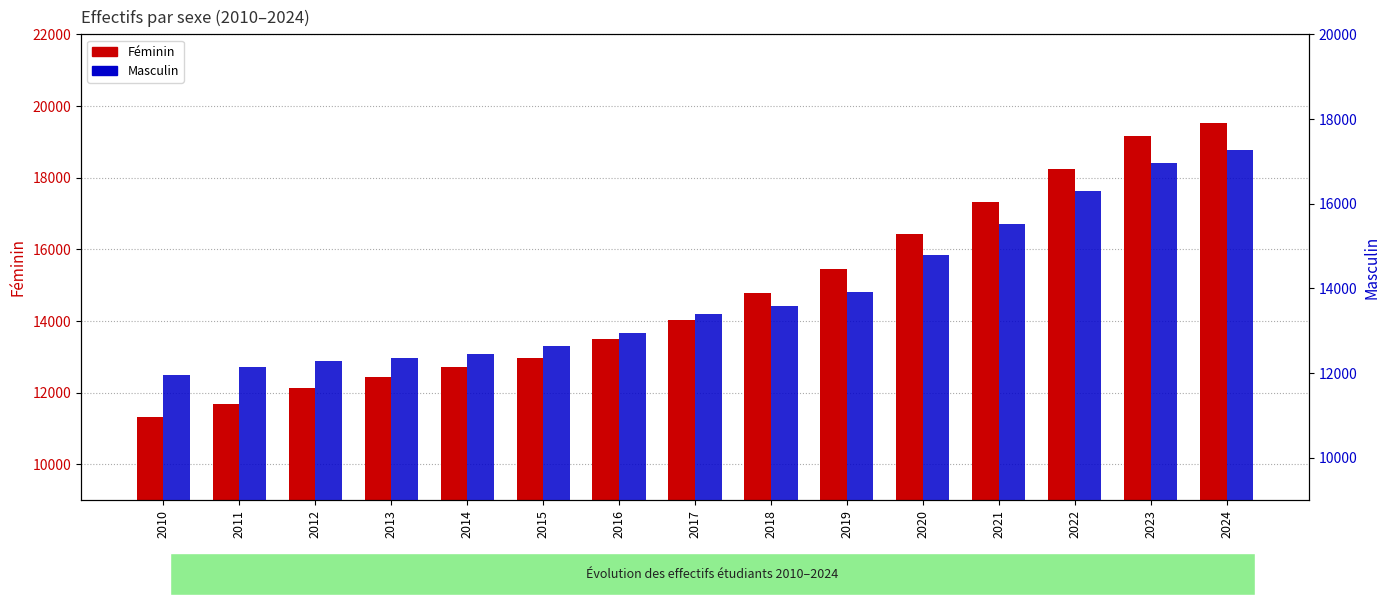

What is the greatest value displayed?

19531